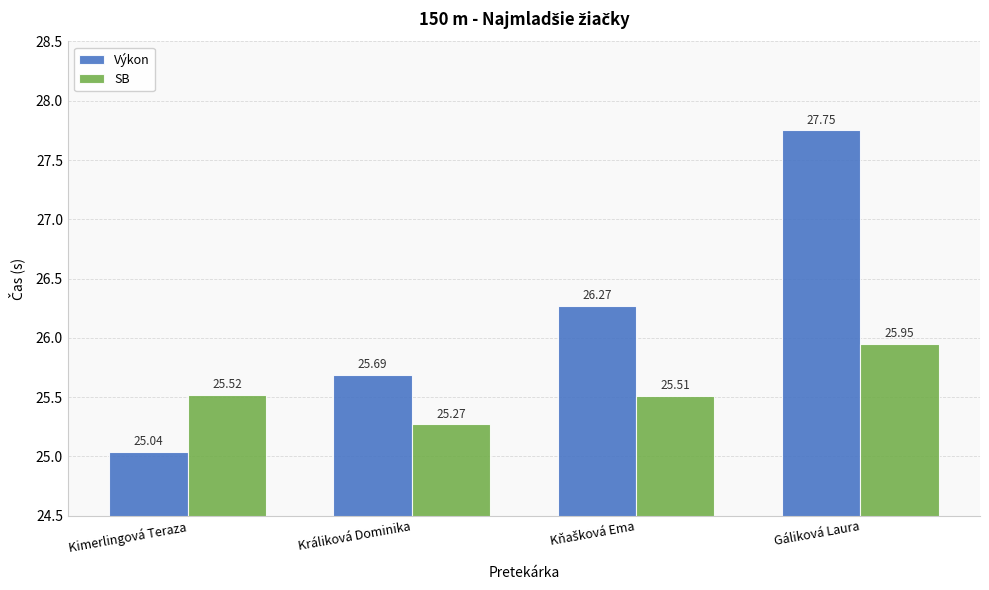

What is the sum of the Výkon values at Gáliková Laura and Králiková Dominika?

53.4